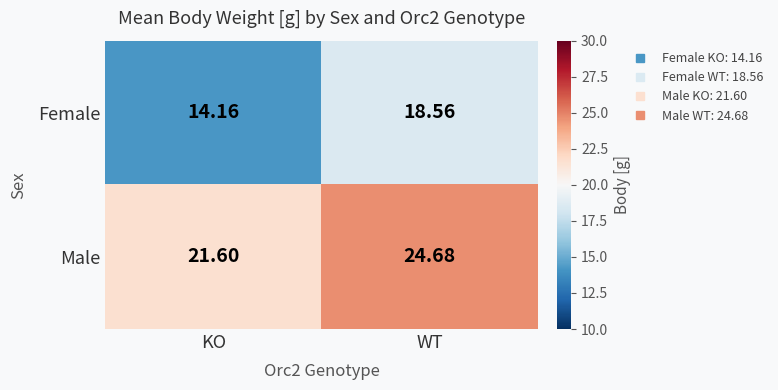

Which series has the widest spread of values?

Female